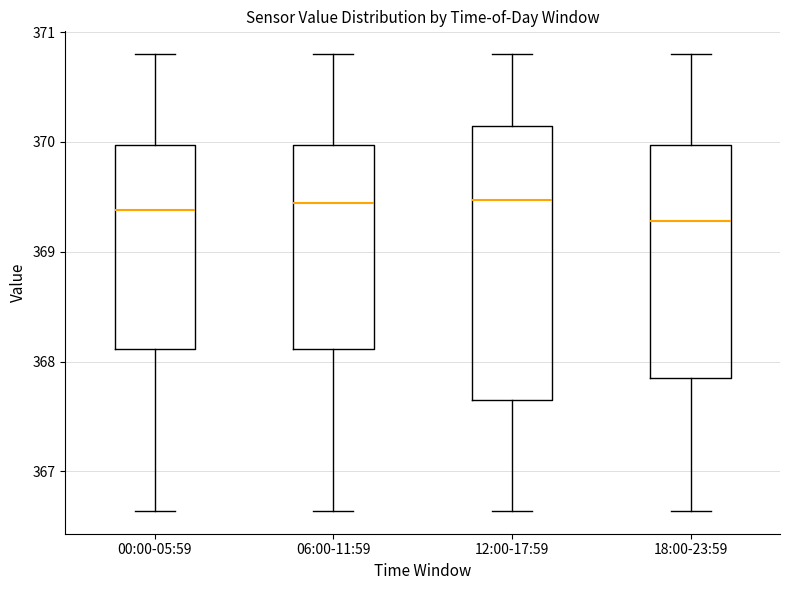

Reading left to right, transcribe this box plot: for each box, give where its median line is, the range the box spans, and where its two whiskers end, as read against the y-axis. The values are not printed on the chart, so give them approximately, as read against the axis.

00:00-05:59: median 369.4, box 368.1 to 370.0, whiskers 366.6 to 370.8
06:00-11:59: median 369.4, box 368.1 to 370.0, whiskers 366.6 to 370.8
12:00-17:59: median 369.5, box 367.7 to 370.2, whiskers 366.6 to 370.8
18:00-23:59: median 369.3, box 367.8 to 370.0, whiskers 366.6 to 370.8